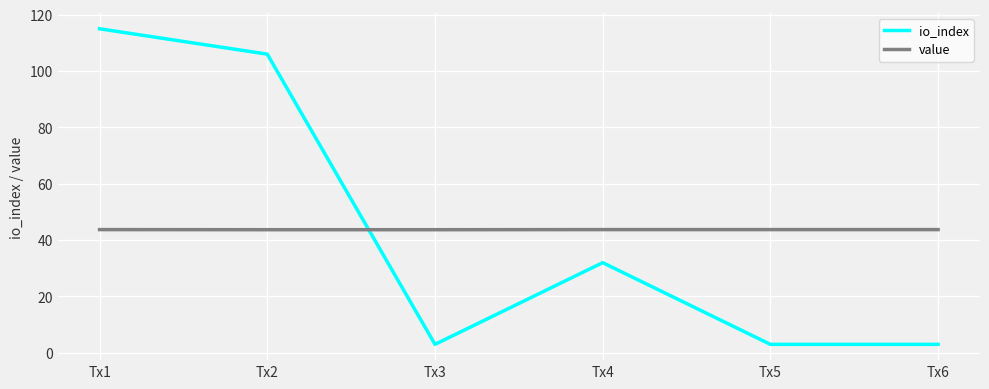

Does the chart have visible grid lines?

Yes